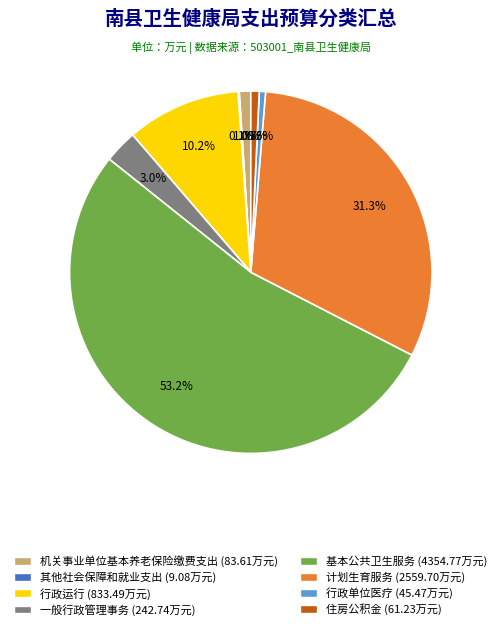

True or false: 基本公共卫生服务 accounts for 67% of the total.

False